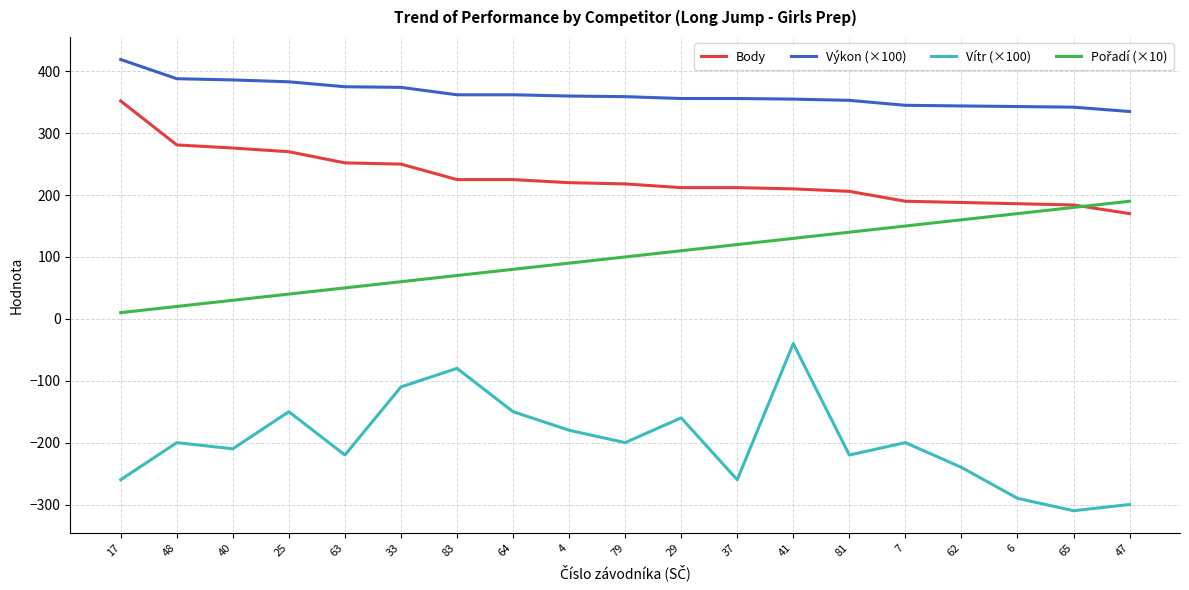

Which series has the largest total across all categories?

Výkon (×100)